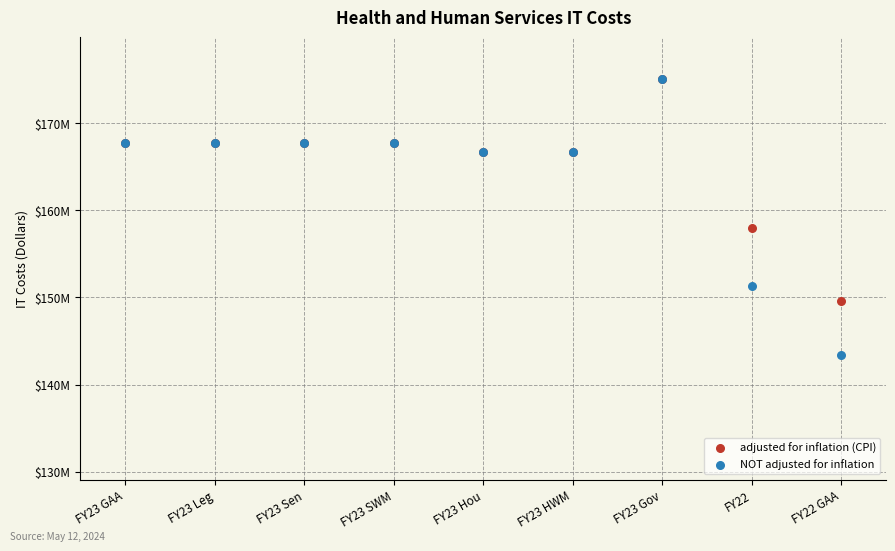

What are all the series names shown in the legend?

adjusted for inflation (CPI), NOT adjusted for inflation